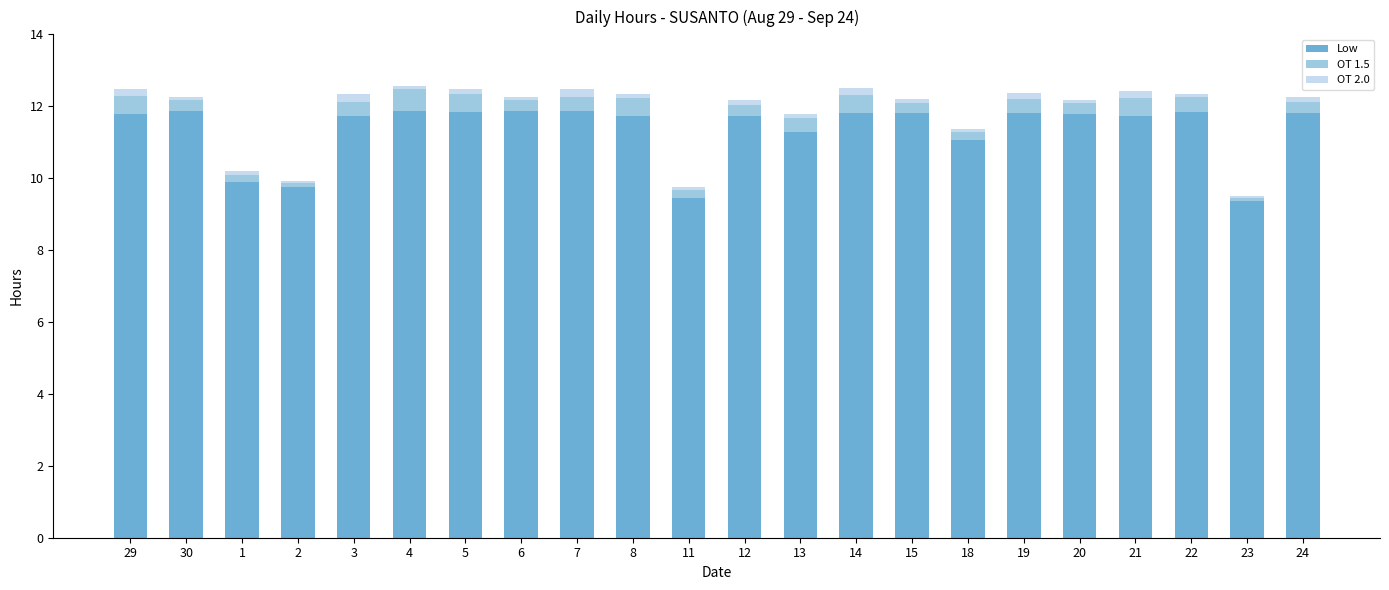

What is the highest value of the Low series?

11.9